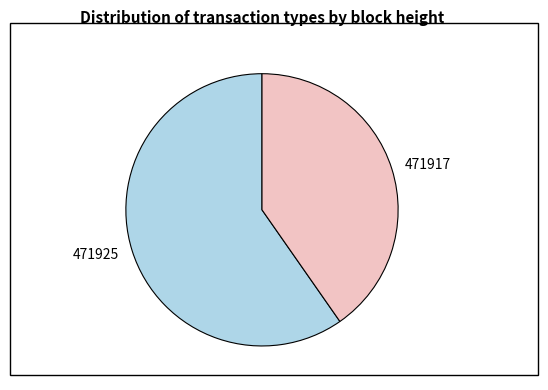

Which has a higher value, 471925 or 471917?

471925